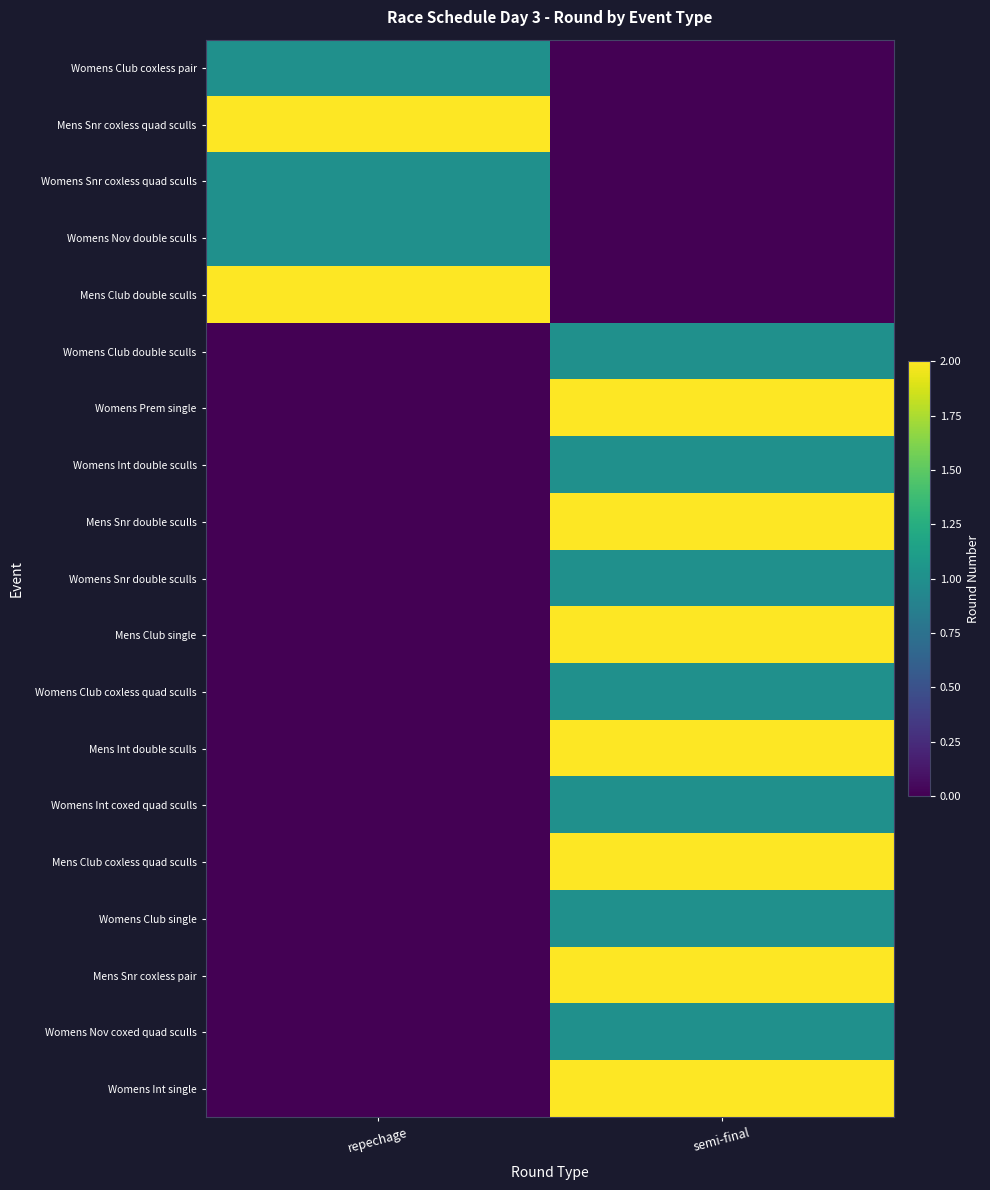

Between repechage and semi-final, which series saw the biggest shift?

Mens Snr coxless quad sculls